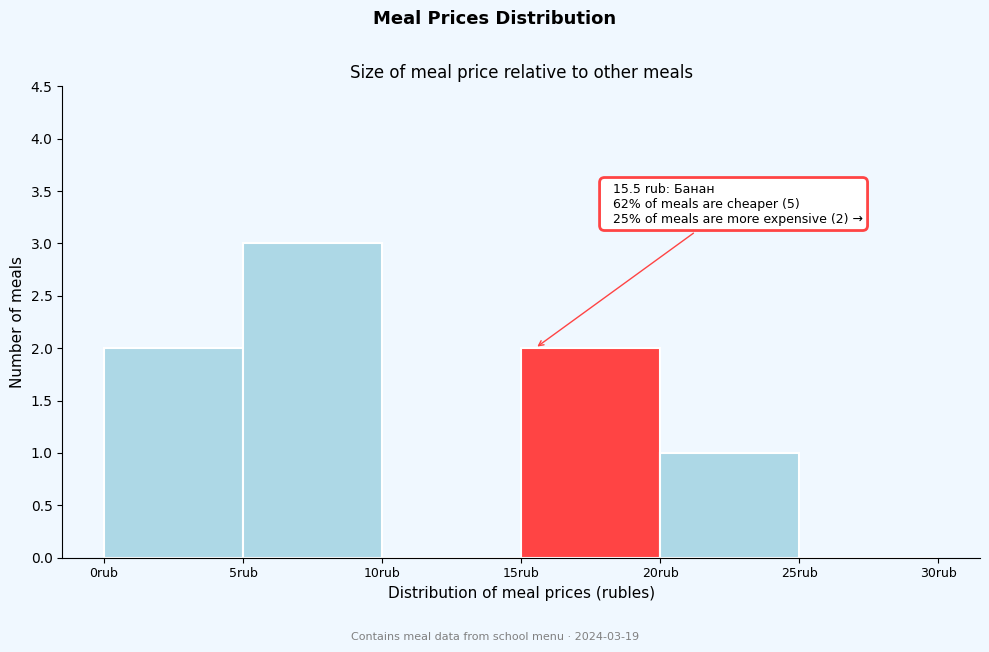

Which range on the x-axis has the tallest bar?

5 to 10